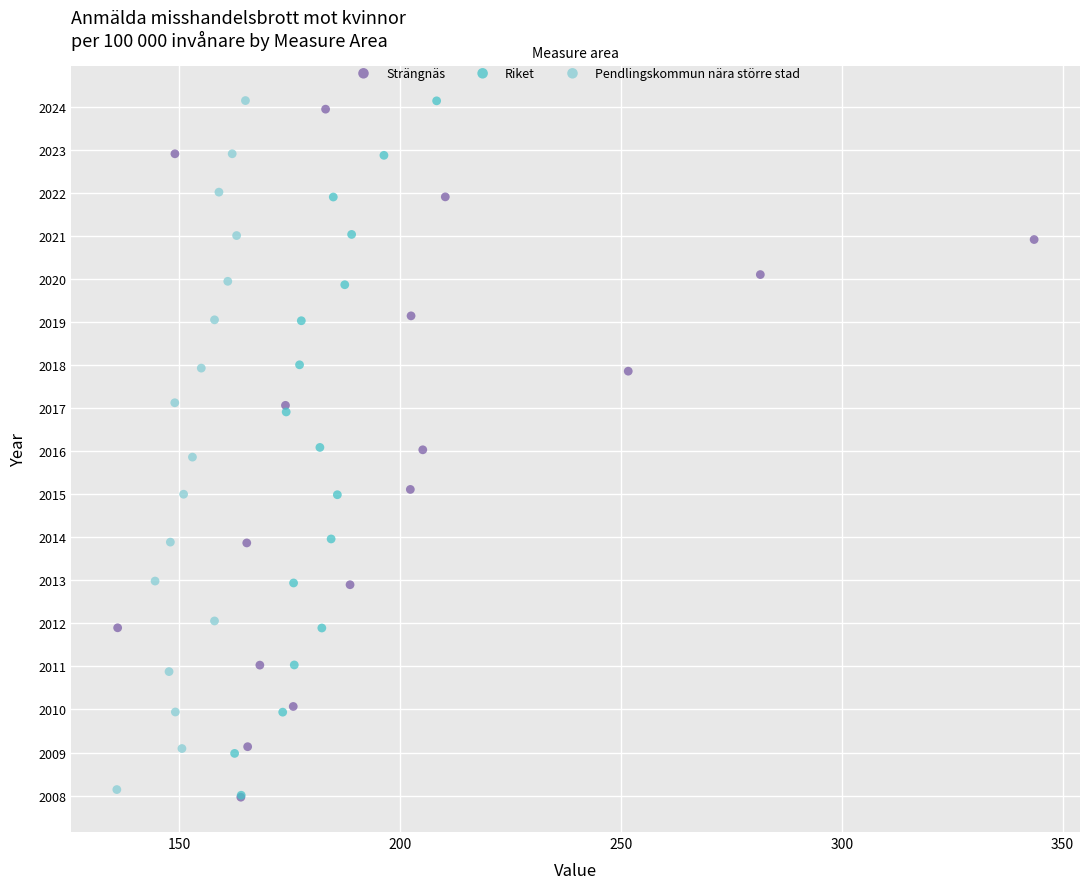

What are all the series names shown in the legend?

Strängnäs, Riket, Pendlingskommun nära större stad